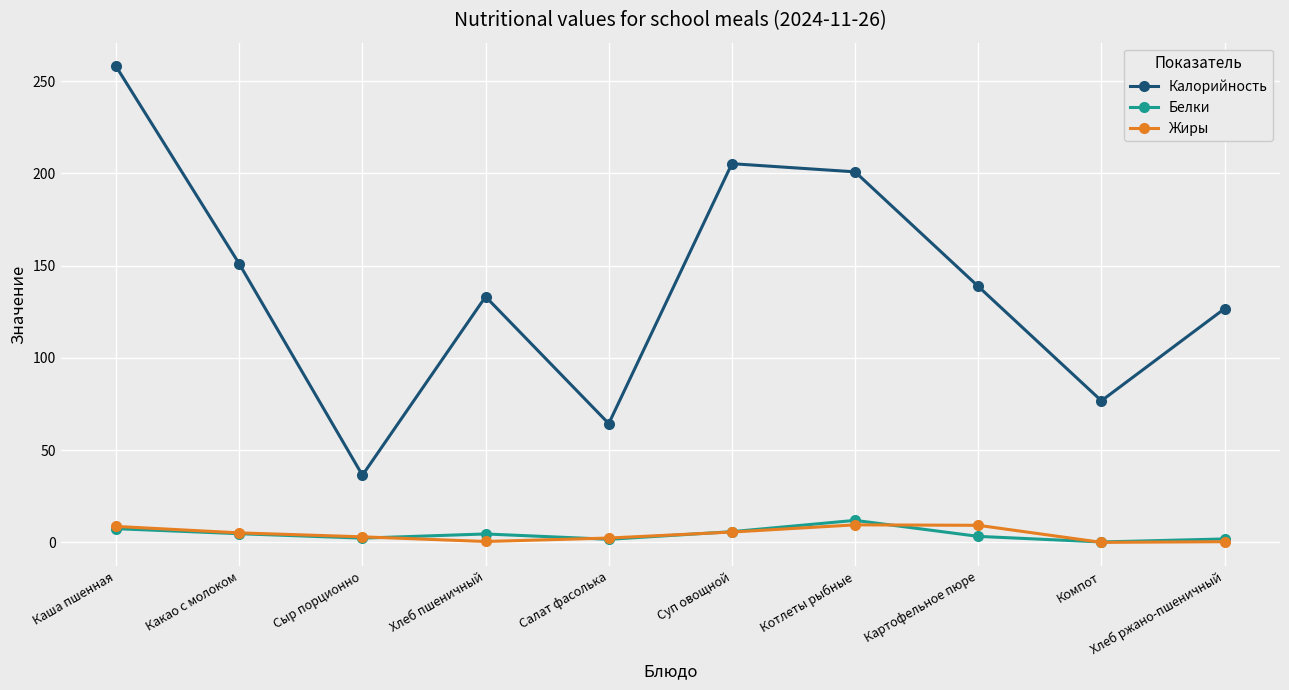

True or false: Калорийность and Жиры cross at least once.

False